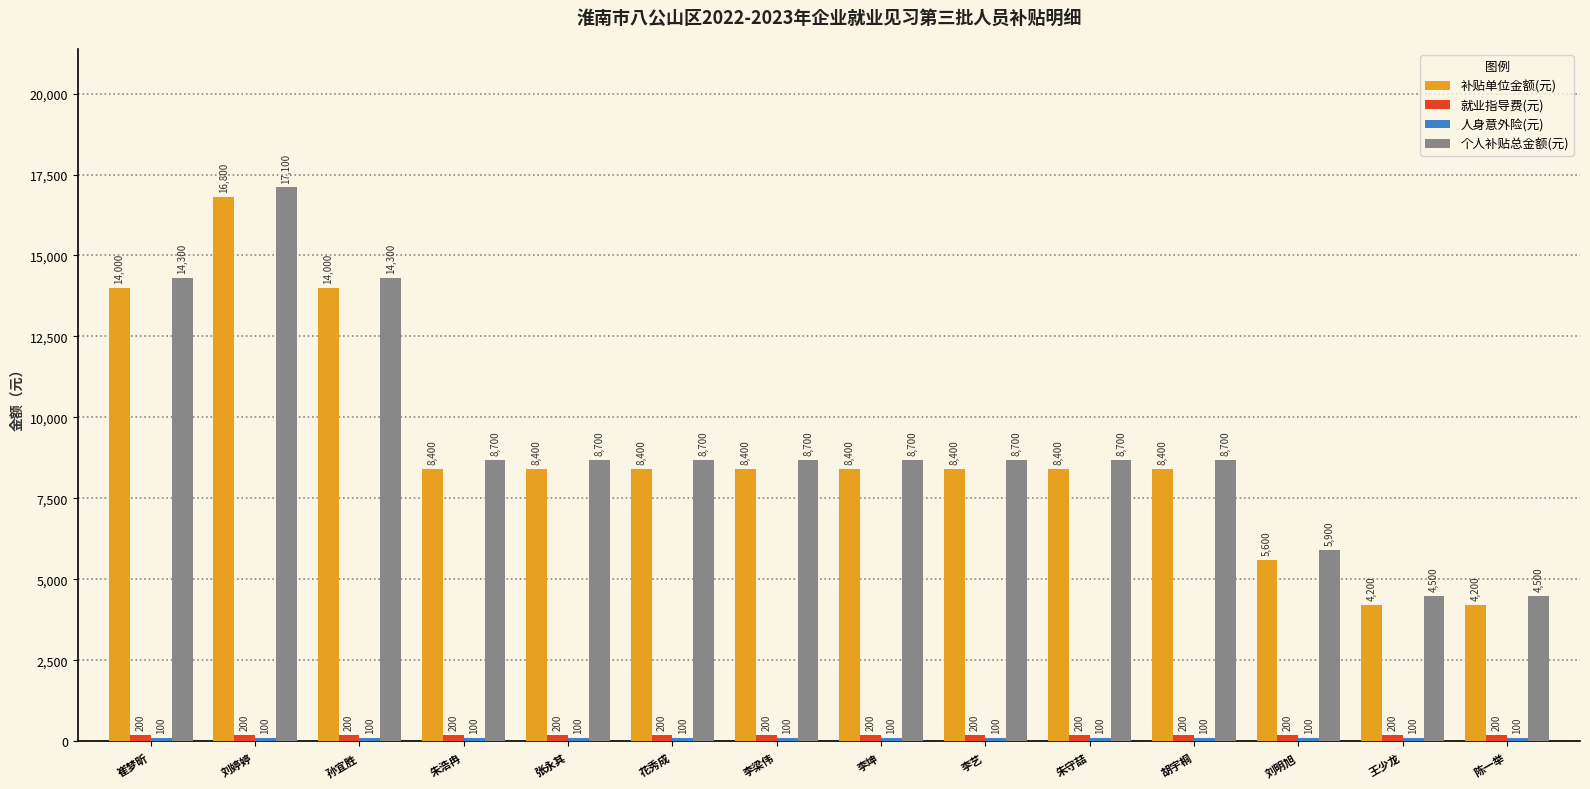

What is the difference between the highest and lowest values at 花秀成?

8600